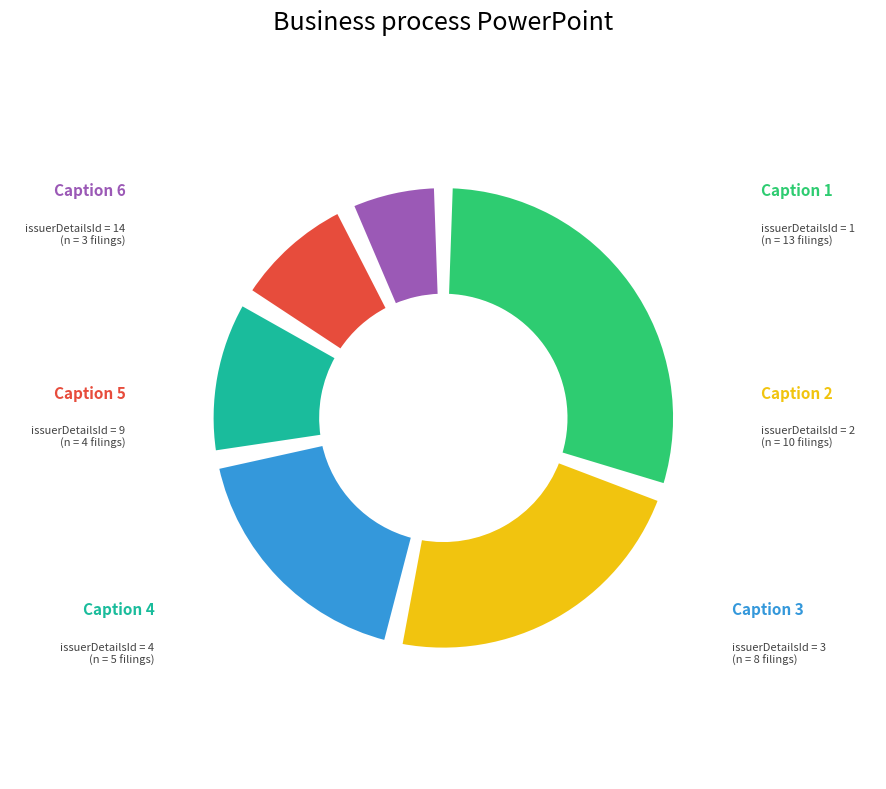

True or false: 14 accounts for 7% of the total.

True